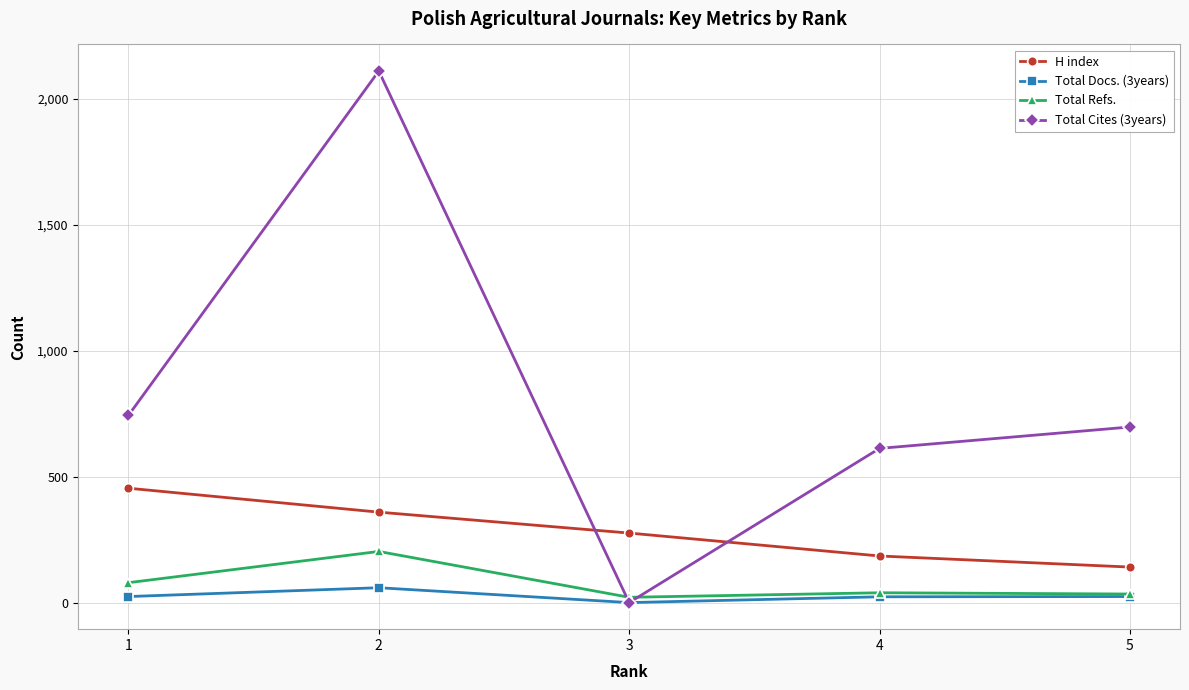

Where is Total Refs. nearest to the value 112?

1